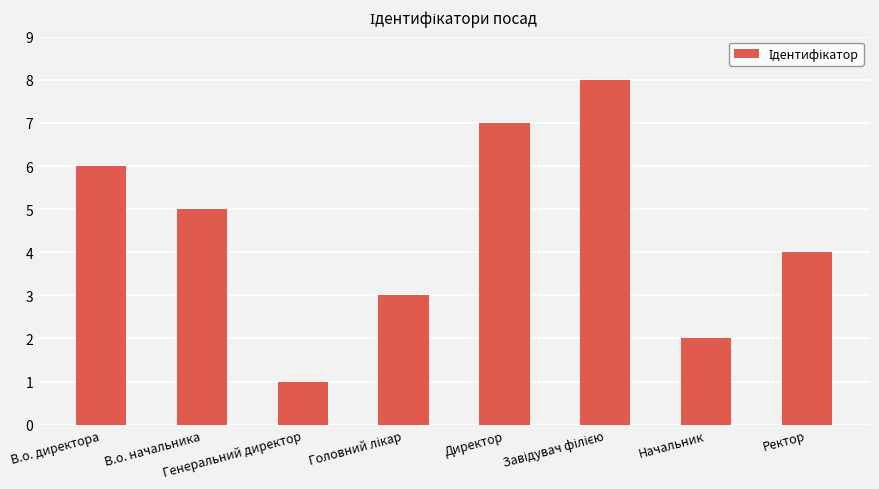

Are the bars grouped side by side (vs. stacked)?

No